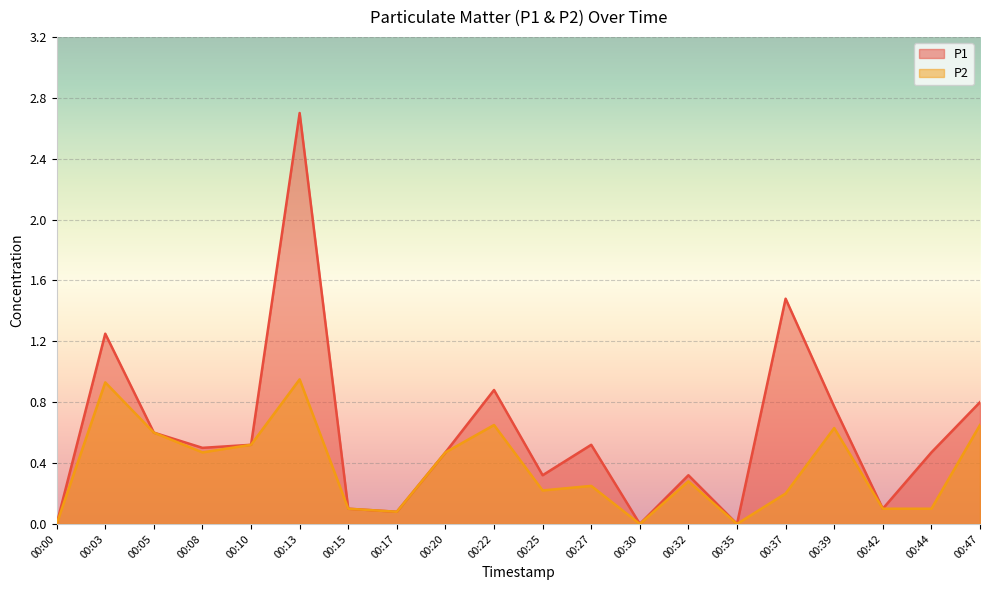

What is the average value of the P2 series?

0.4